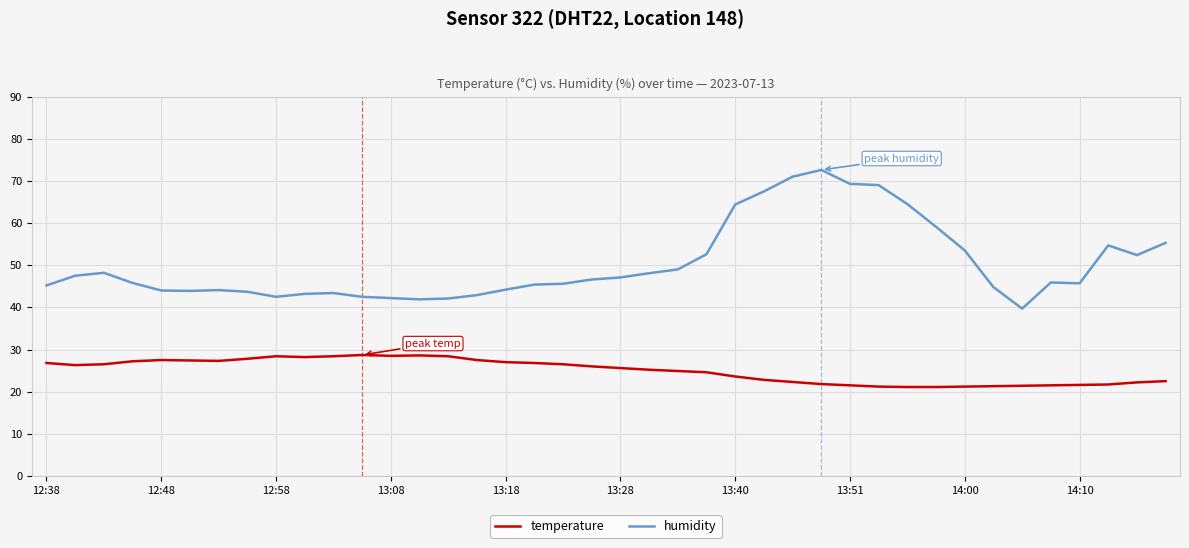

Which series has the widest spread of values?

humidity